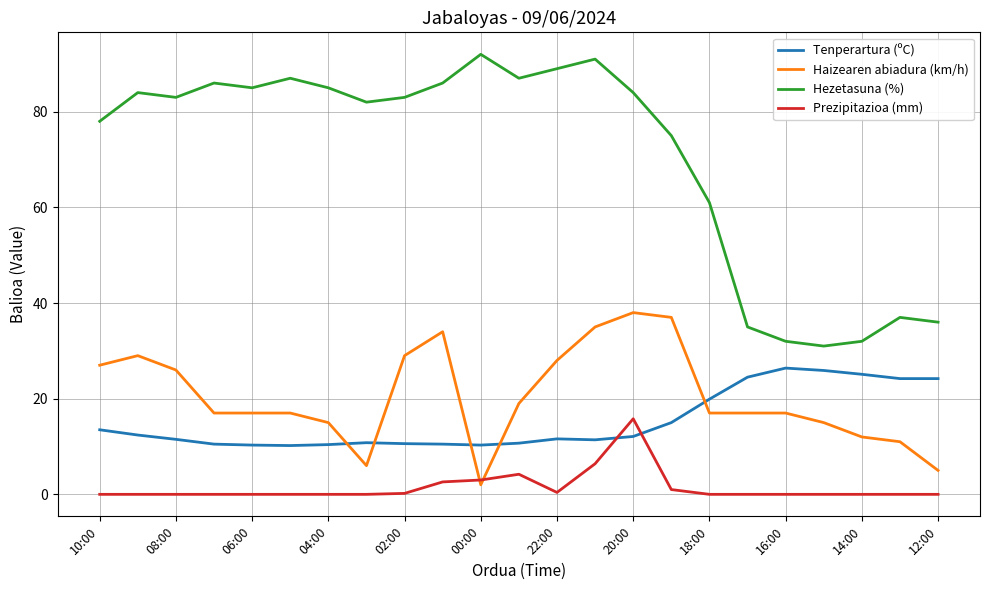

Which series has the widest spread of values?

Hezetasuna (%)